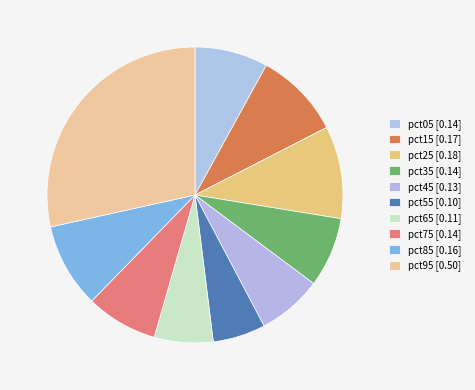

Does any single category account for the majority?

No